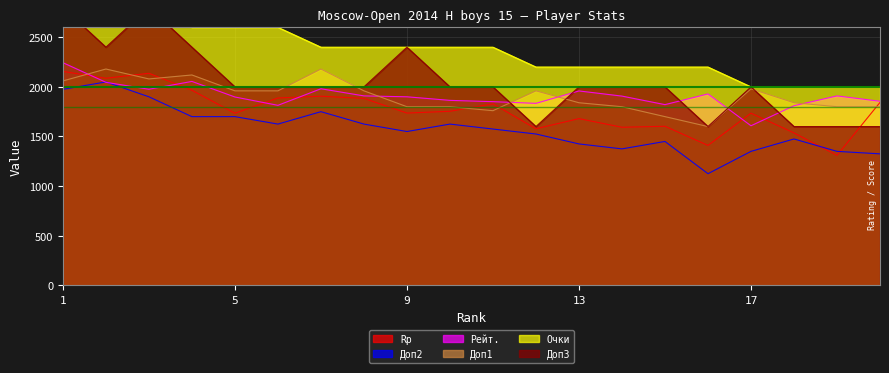

How many lines are shown in the chart?

6